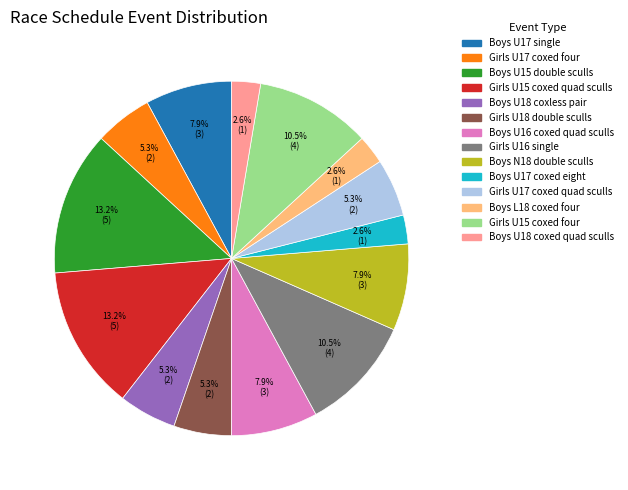

Does any single category account for the majority?

No